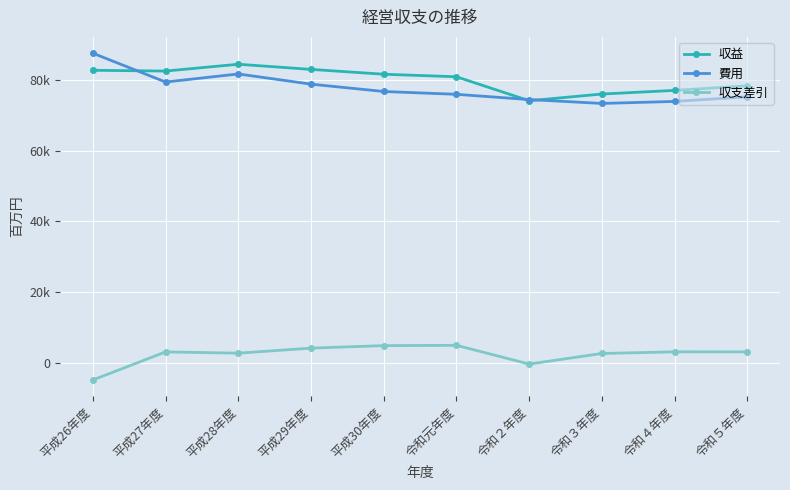

What is the difference between the highest and lowest values at 令和４年度?

73866